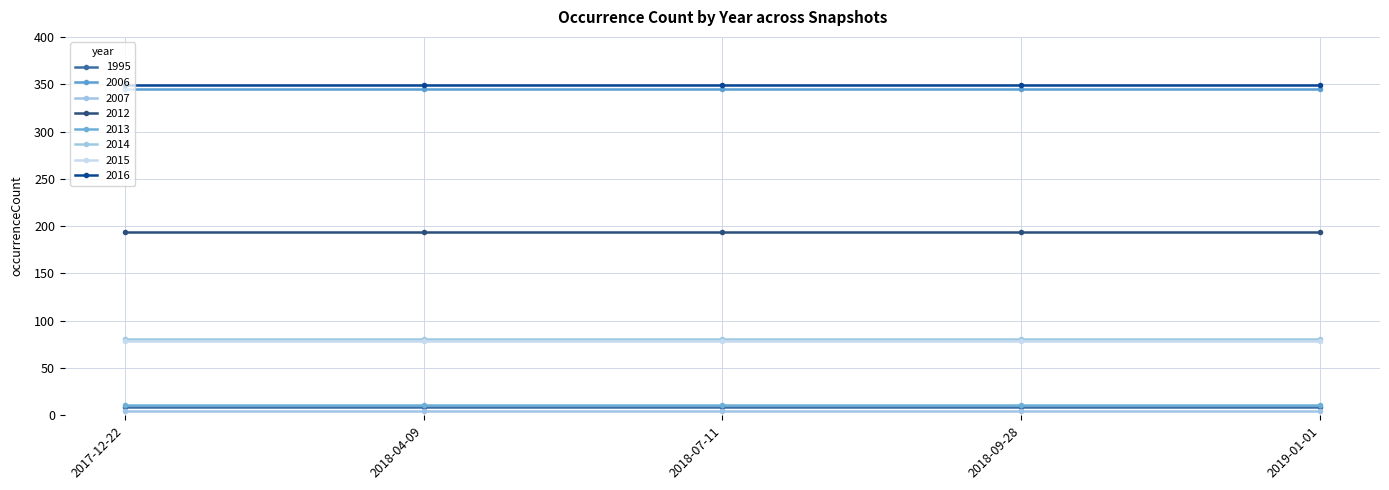

How many lines are shown in the chart?

8